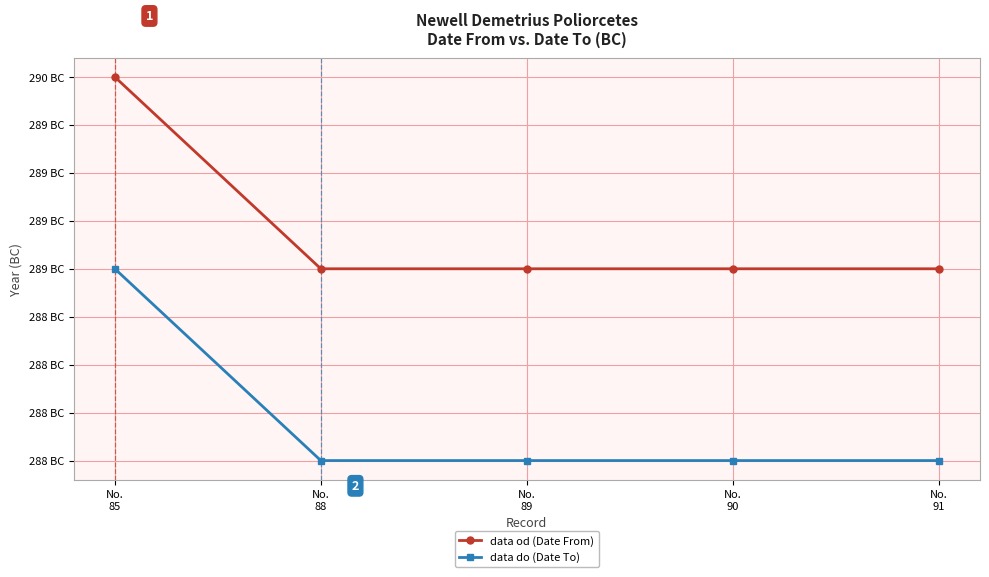

What is the sum of all data od (Date From) values?

-1446